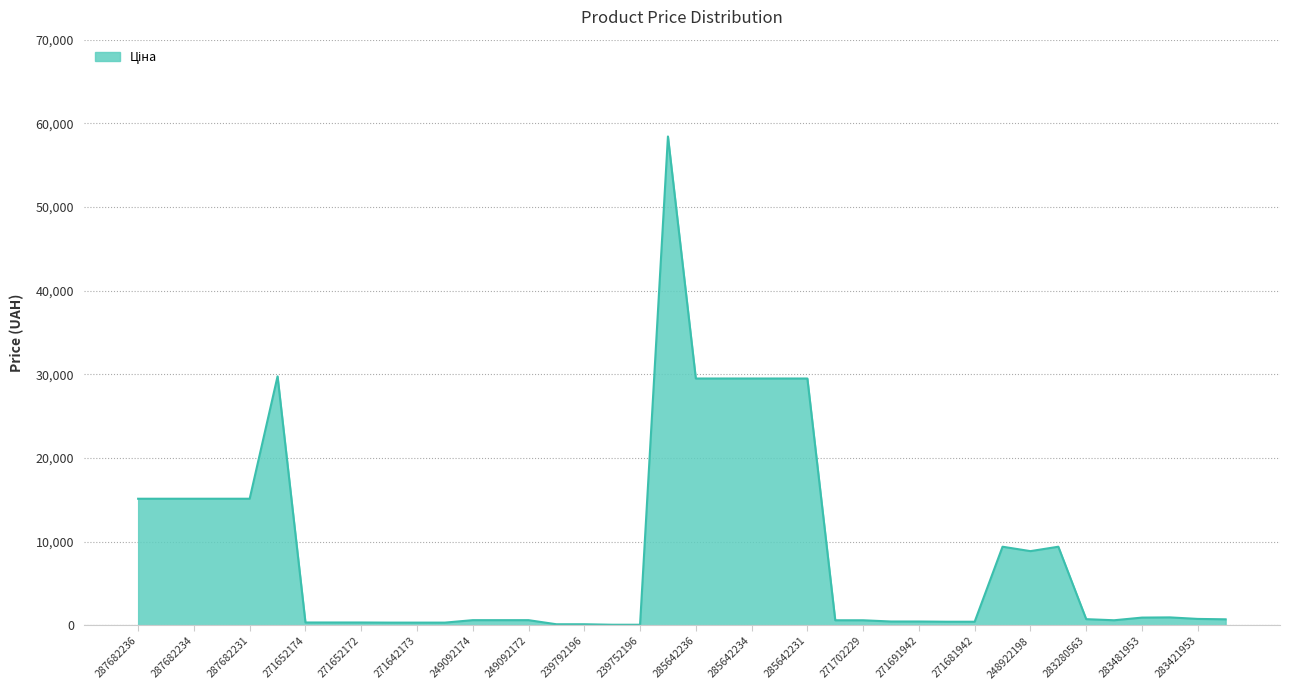

What is the difference between the maximum and minimum values?

58369.5